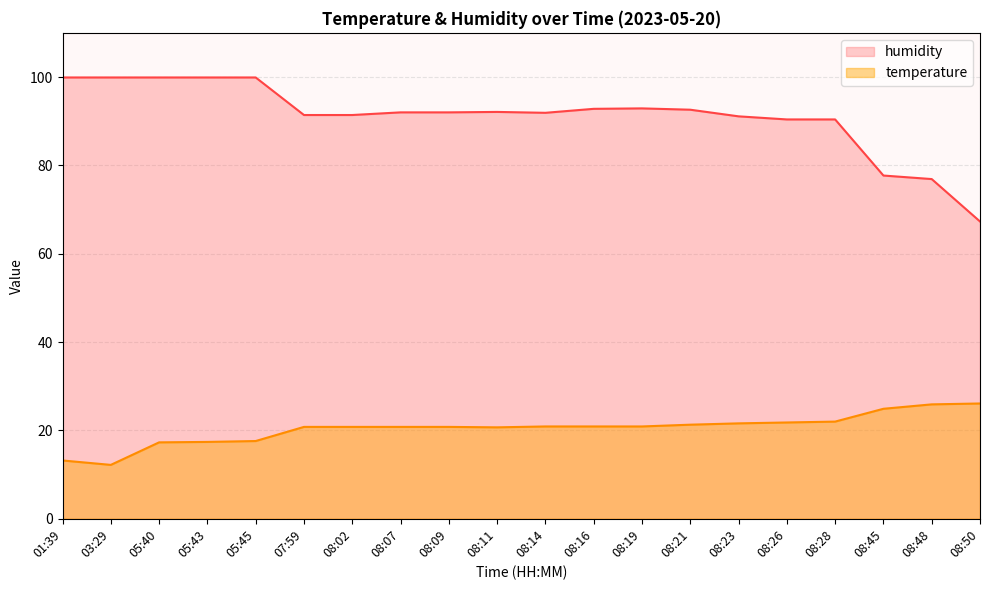

The temperature series shows 38.2 at 08:26. True or false?

False